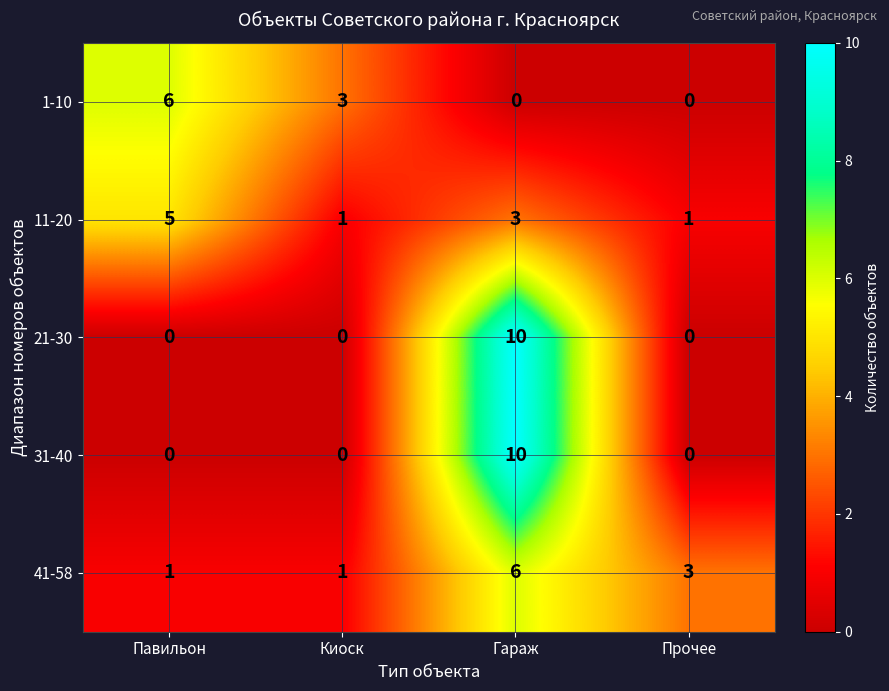

What is the sum of the 11-20 values at Павильон and Гараж?

8